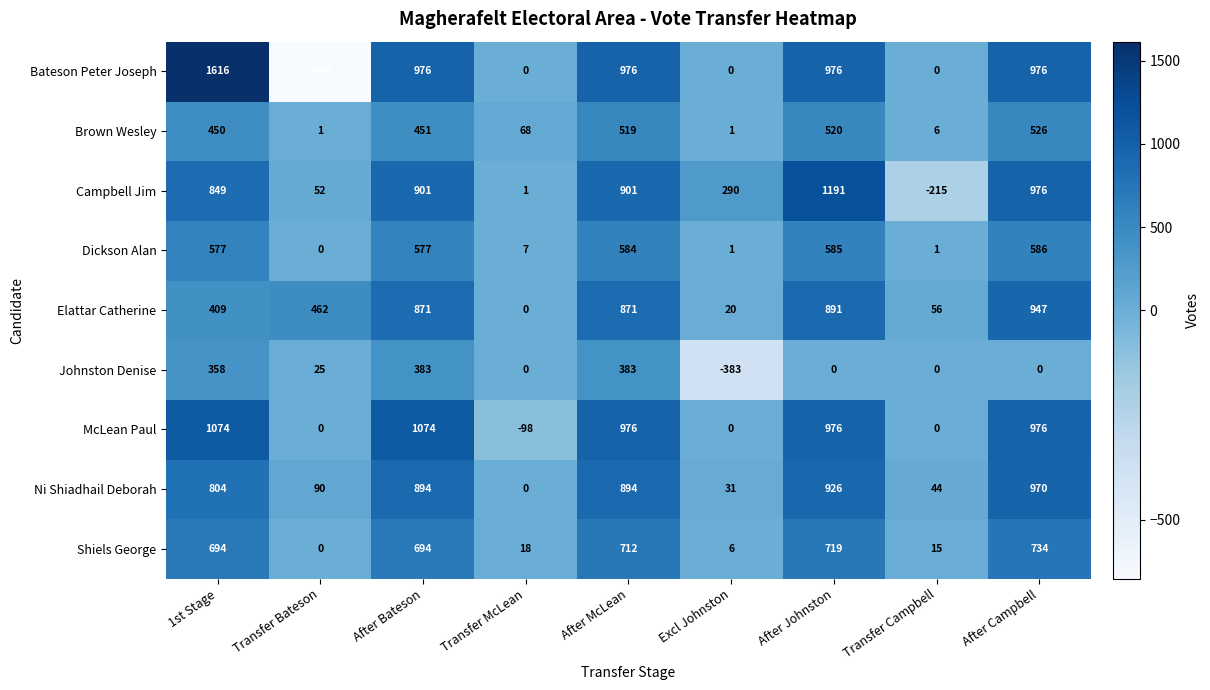

The Brown Wesley series shows 520 at After Johnston. True or false?

True